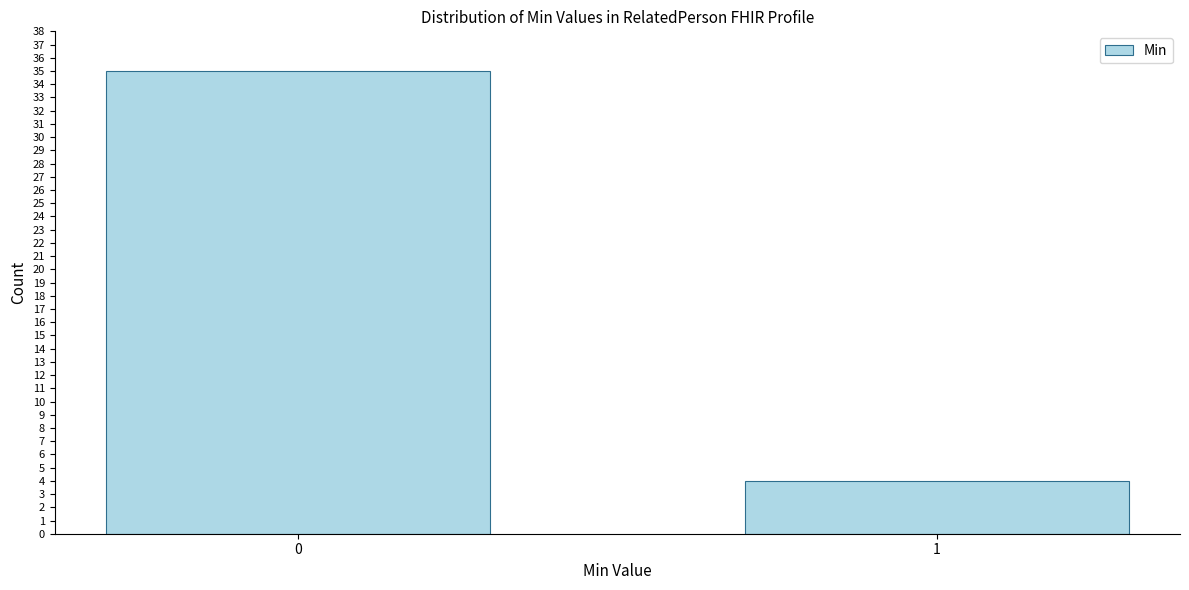

Reading right to left, extract all data points from this chart.

4	35